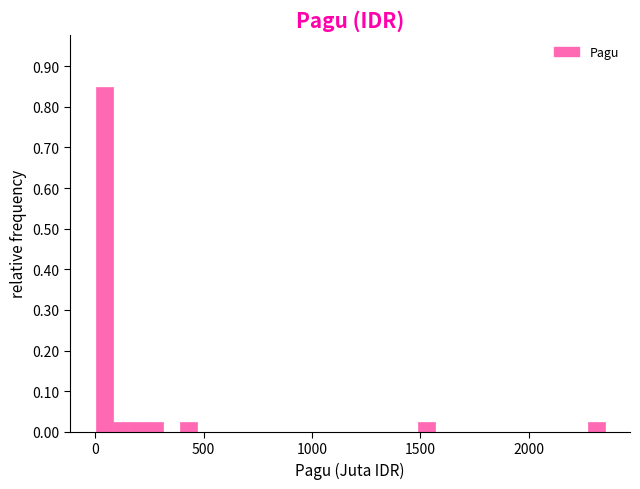

Around what value on the x-axis is the tallest bar? Give the approximate position of its centre, as read against the axis.

50